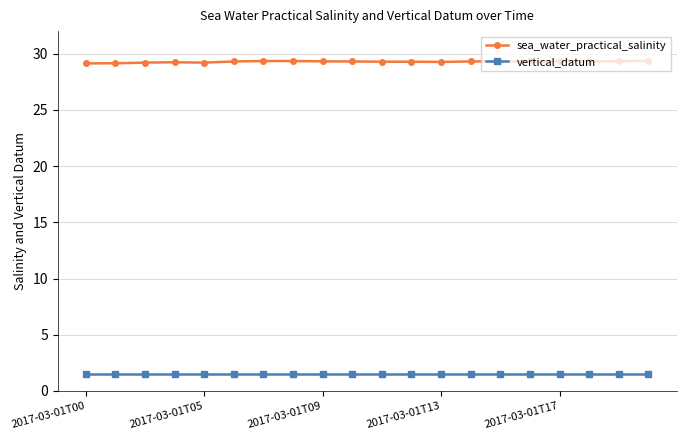

What is the maximum value shown in the chart?

29.4